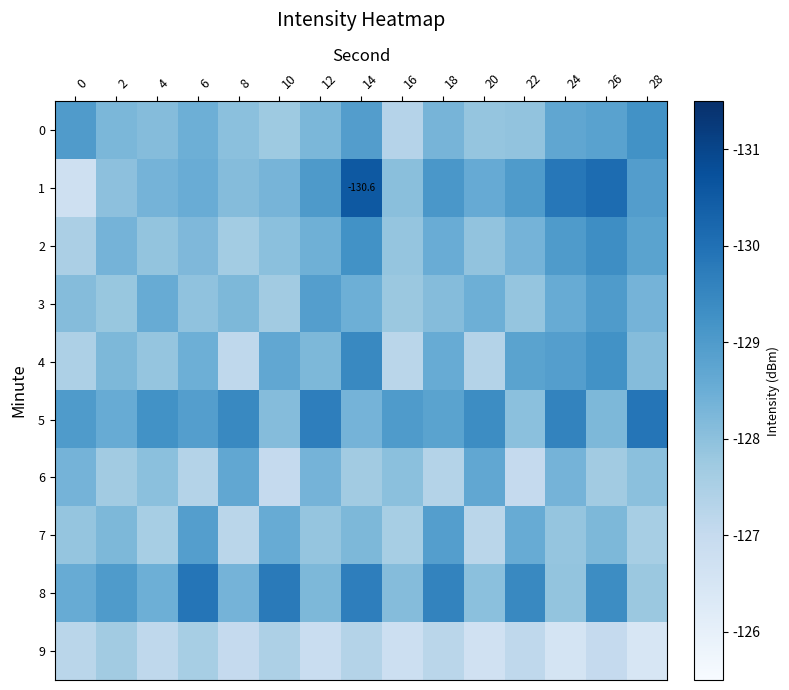

At which label is 0 closest to 128?

8